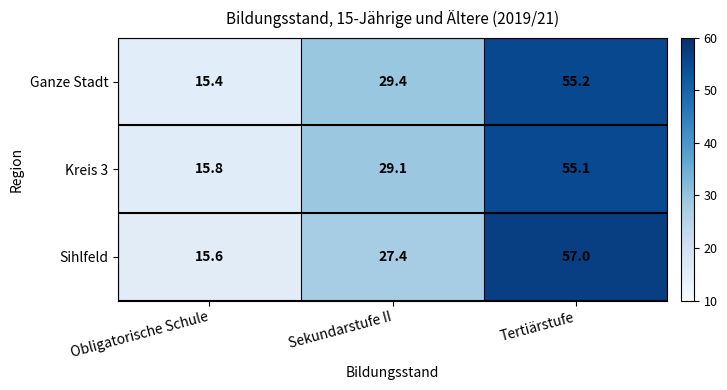

Which category has the lowest value in the Sihlfeld series?

Obligatorische Schule